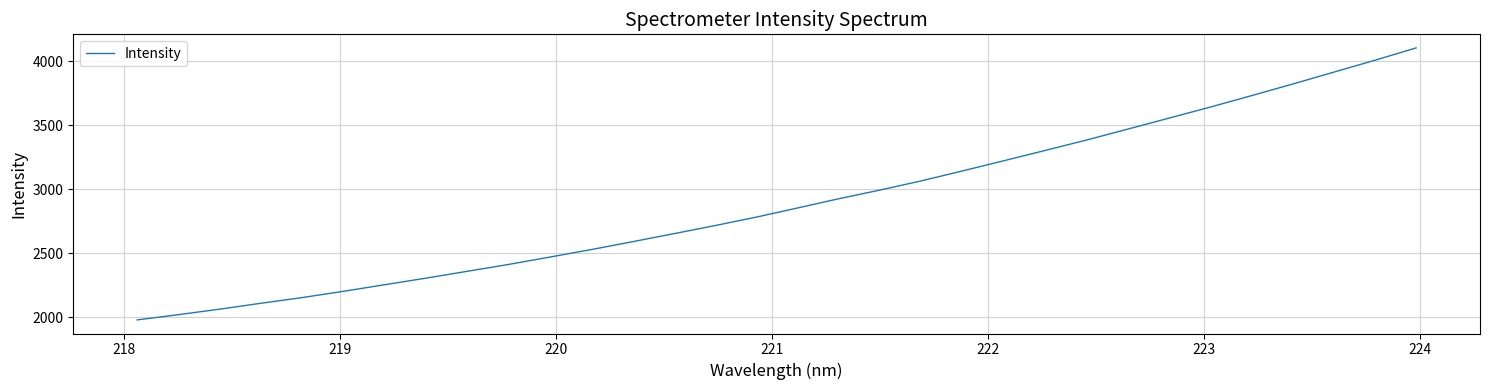

How many series are shown in this chart?

1